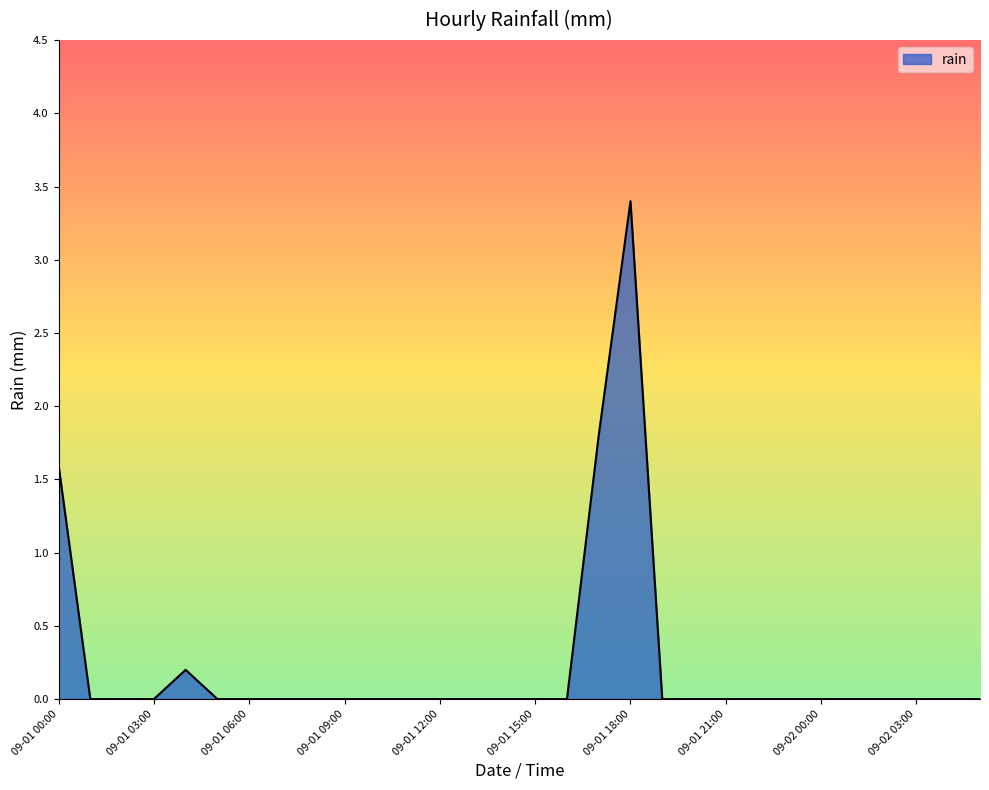

What is the difference between the maximum and minimum values?

3.4